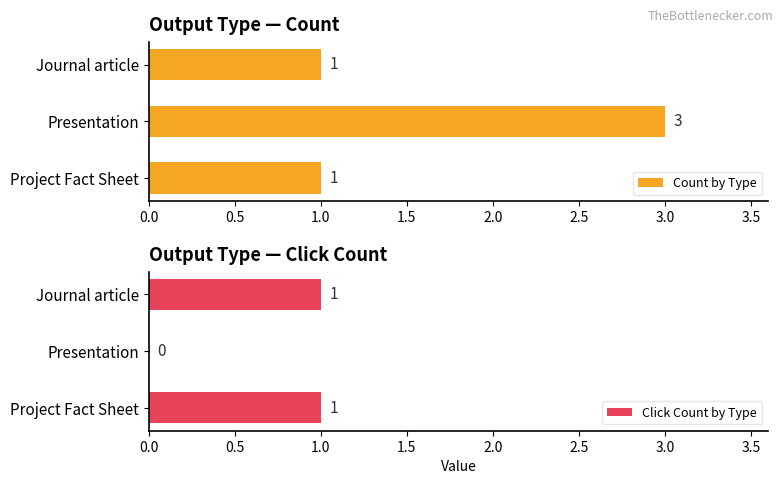

How many Count by Type values are between 1 and 3?

3